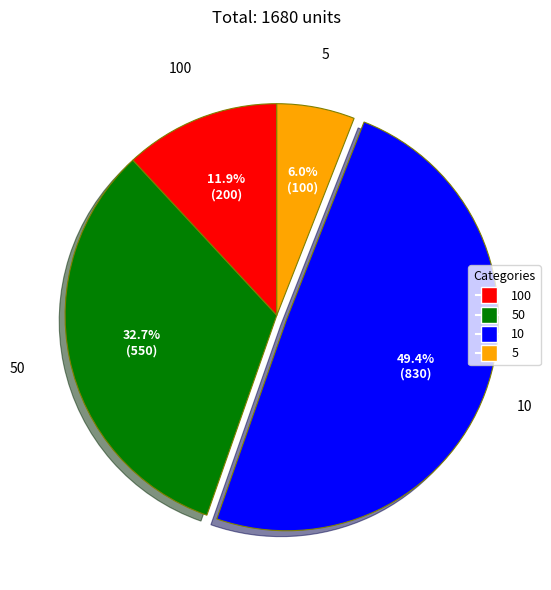

Combined, what portion of the pie is 10 and 5?

55.4%